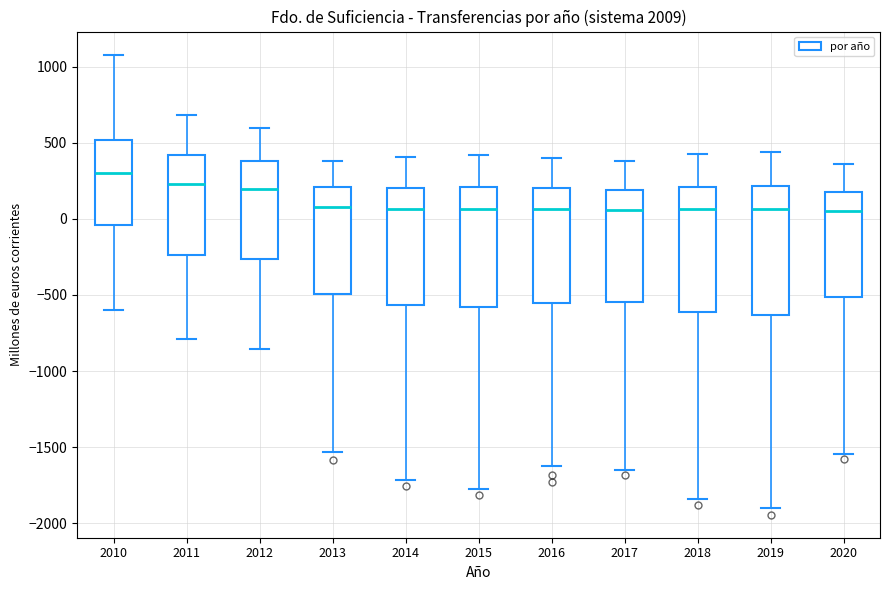

Reading left to right, transcribe this box plot: for each box, give where its median line is, the range the box spans, and where its two whiskers end, as read against the y-axis. The values are not printed on the chart, so give them approximately, as read against the axis.

2010: median 300, box -50 to 500, whiskers -600 to 1100
2011: median 250, box -250 to 400, whiskers -800 to 700
2012: median 200, box -250 to 400, whiskers -850 to 600
2013: median 100, box -500 to 200, whiskers -1550 to 400
2014: median 50, box -550 to 200, whiskers -1700 to 400
2015: median 50, box -600 to 200, whiskers -1750 to 400
2016: median 50, box -550 to 200, whiskers -1600 to 400
2017: median 50, box -550 to 200, whiskers -1650 to 400
2018: median 50, box -600 to 200, whiskers -1850 to 450
2019: median 50, box -650 to 200, whiskers -1900 to 450
2020: median 50, box -500 to 200, whiskers -1550 to 350